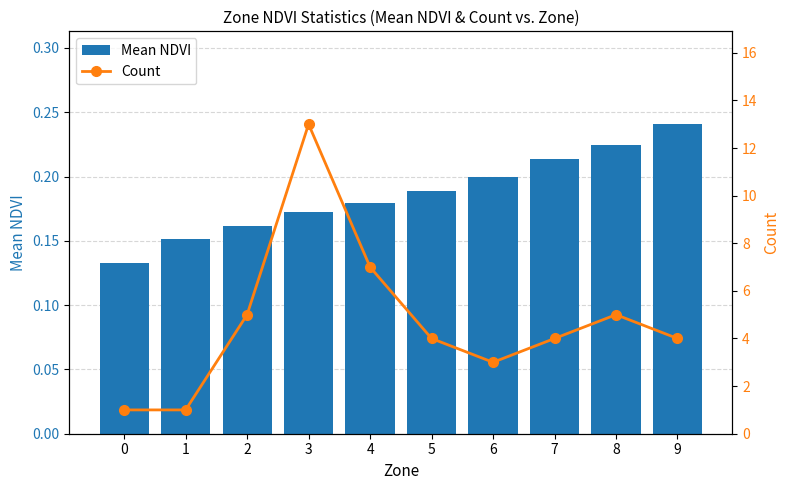

At how many categories does at least one series exceed 11?

1